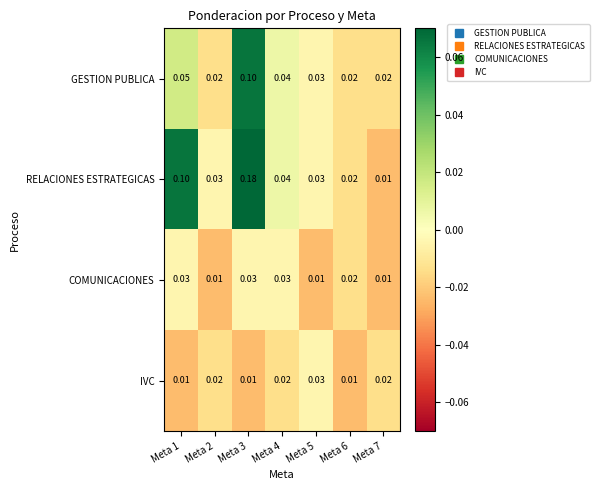

Between Meta 5 and Meta 6, which series saw the biggest shift?

IVC